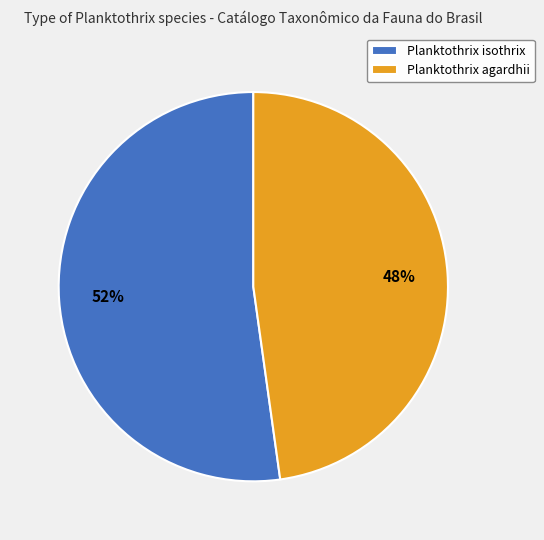

Does any single category account for the majority?

Yes